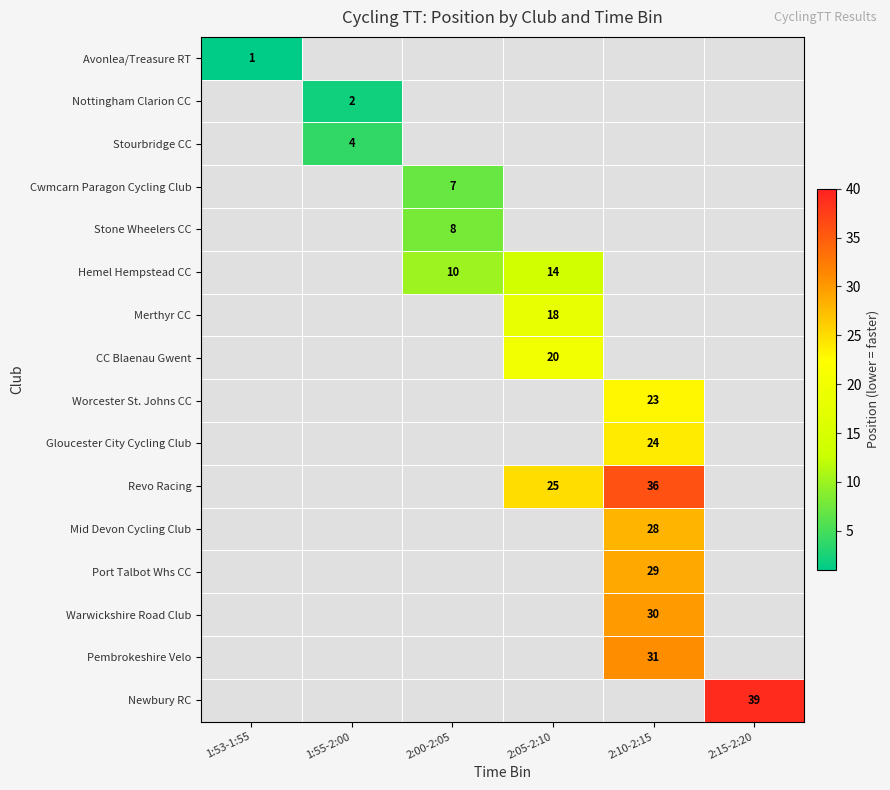

Which has a higher value, 2:05-2:10 or 2:10-2:15?

2:10-2:15